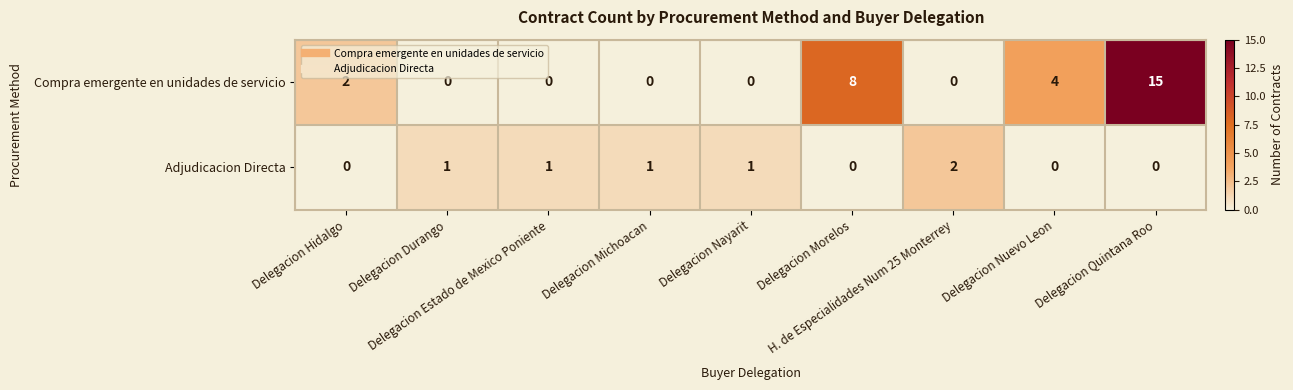

At how many categories does at least one series exceed 0?

9